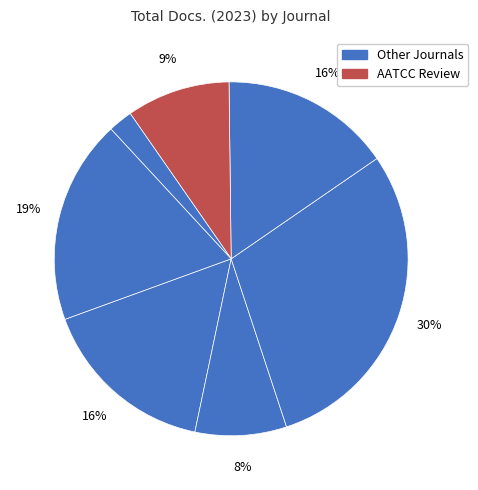

How many segments does this pie chart have?

7